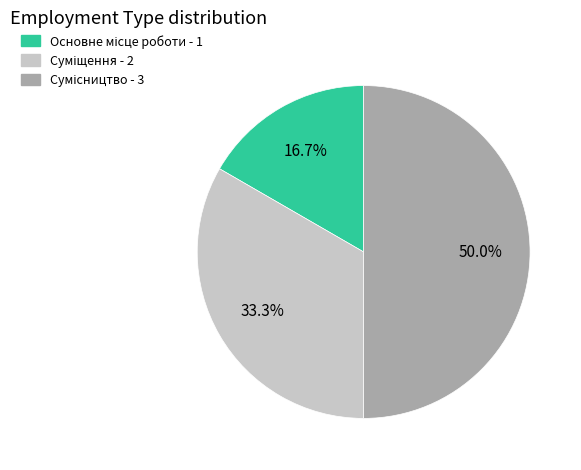

Which slice is the largest?

Сумісництво